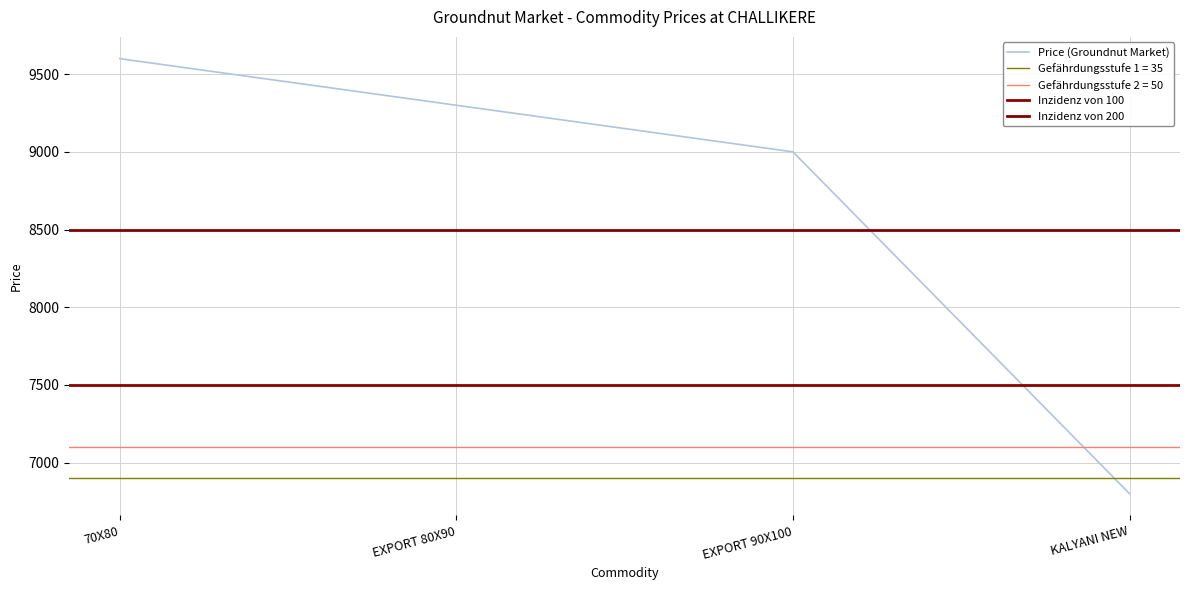

Reading left to right, what are all the values shown in this chart?

70X80=9600	EXPORT 80X90=9300	EXPORT 90X100=9000	KALYANI NEW=6800